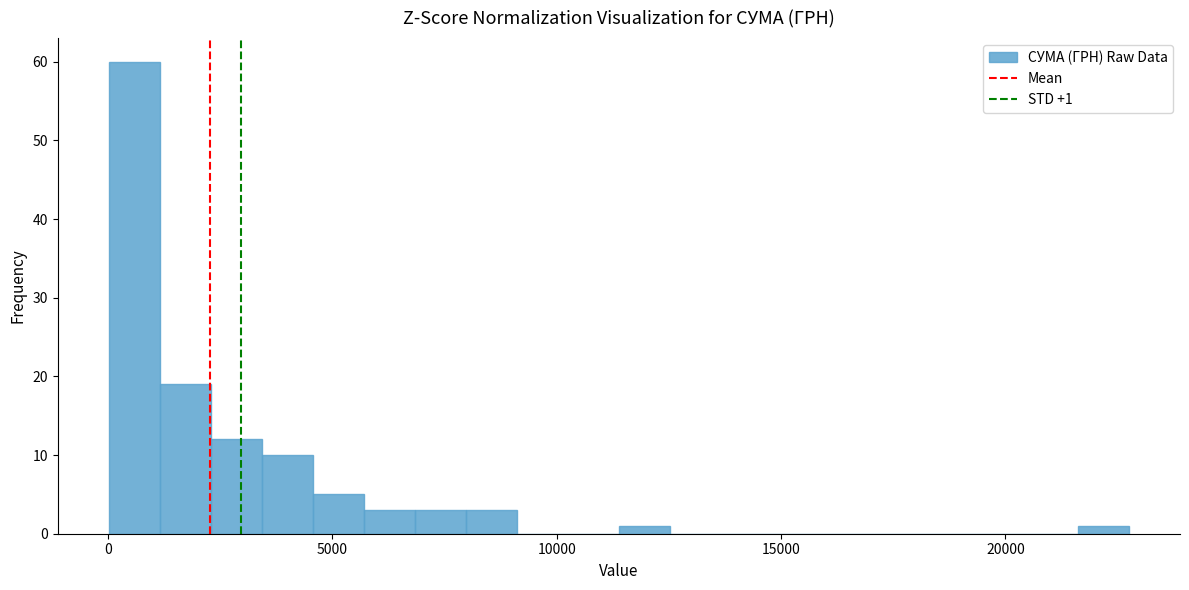

Around what value on the x-axis is the tallest bar? Give the approximate position of its centre, as read against the axis.

500